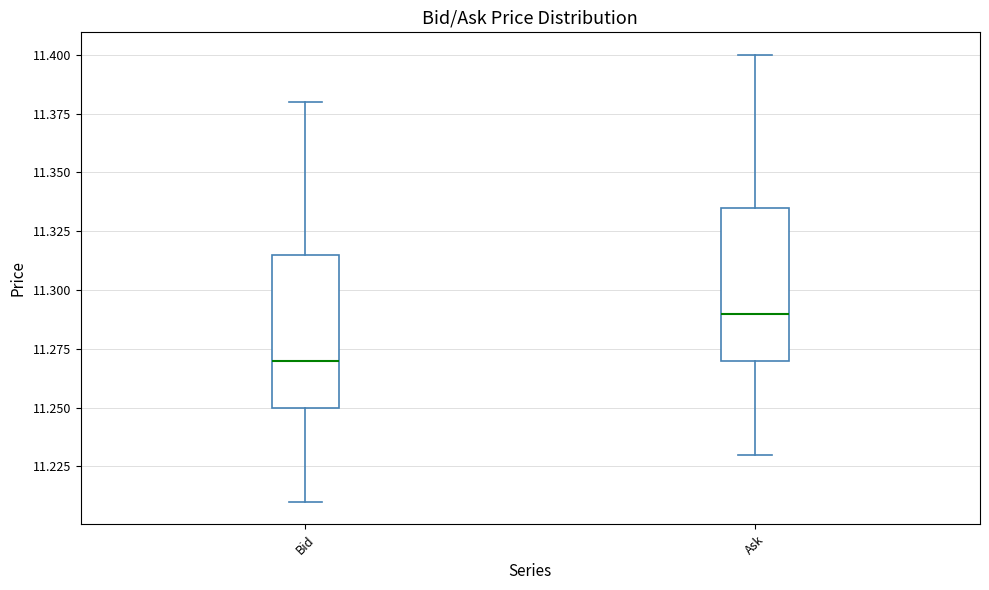

Reading left to right, read every box against the y-axis: the position of its median line, the range the box covers, and the ends of its whiskers. The values are not printed on the chart, so give them approximately, as read against the axis.

Bid: median 11.270, box 11.250 to 11.315, whiskers 11.210 to 11.380
Ask: median 11.290, box 11.270 to 11.335, whiskers 11.230 to 11.400